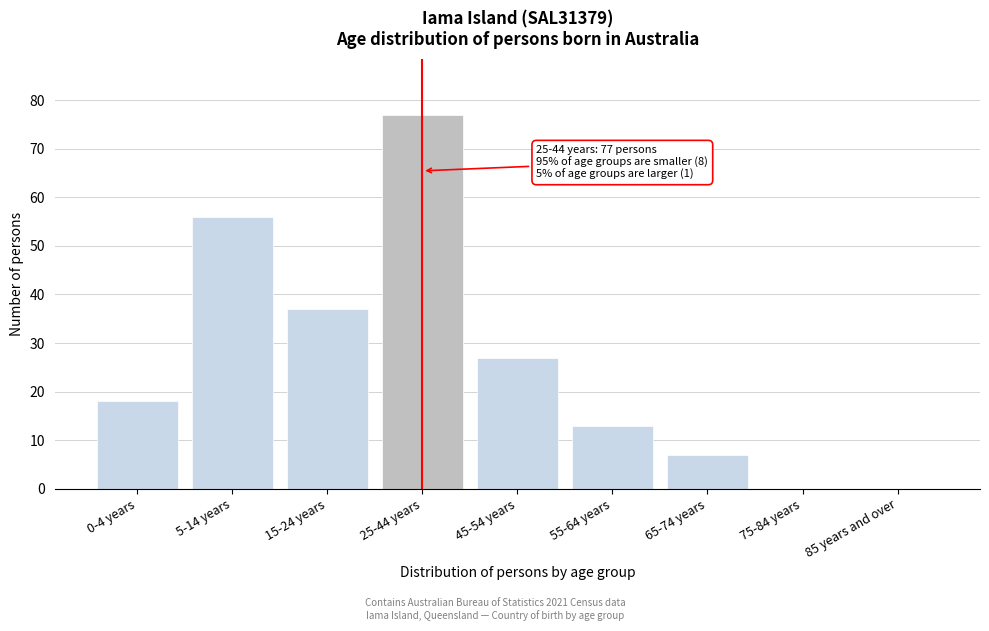

Reading right to left, extract all data points from this chart.

85 years and over=0	75-84 years=0	65-74 years=7	55-64 years=13	45-54 years=27	25-44 years=77	15-24 years=37	5-14 years=56	0-4 years=18